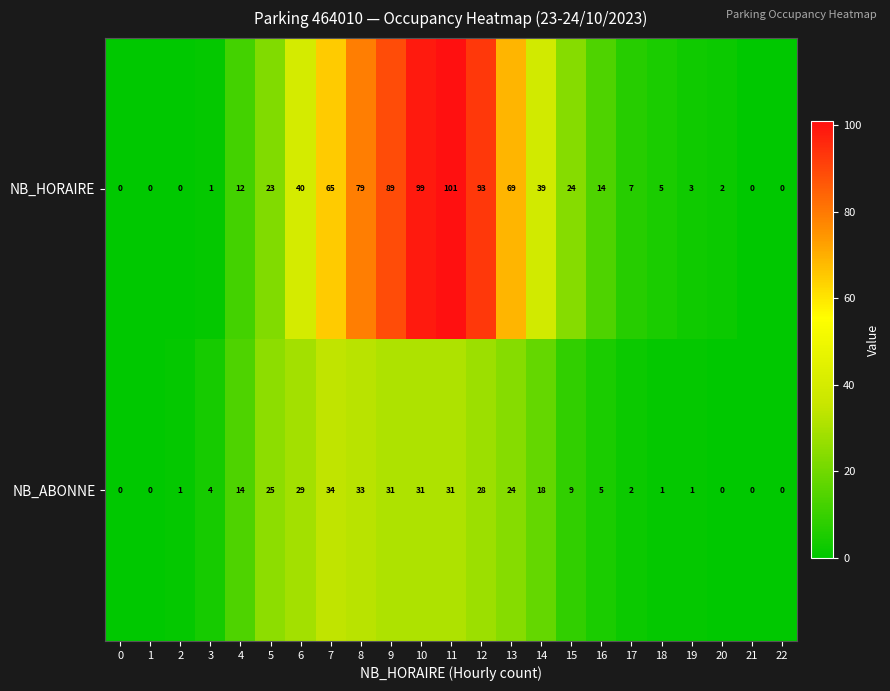

What is the average value of the NB_HORAIRE series?

33